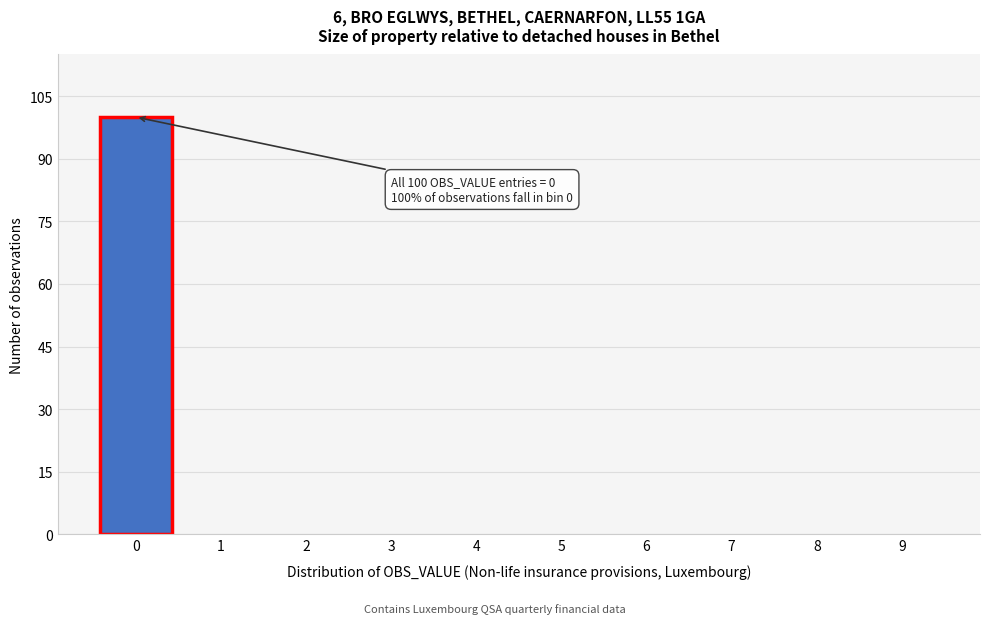

Reading right to left, list all the values displayed in this chart.

9=0	8=0	7=0	6=0	5=0	4=0	3=0	2=0	1=0	0=100